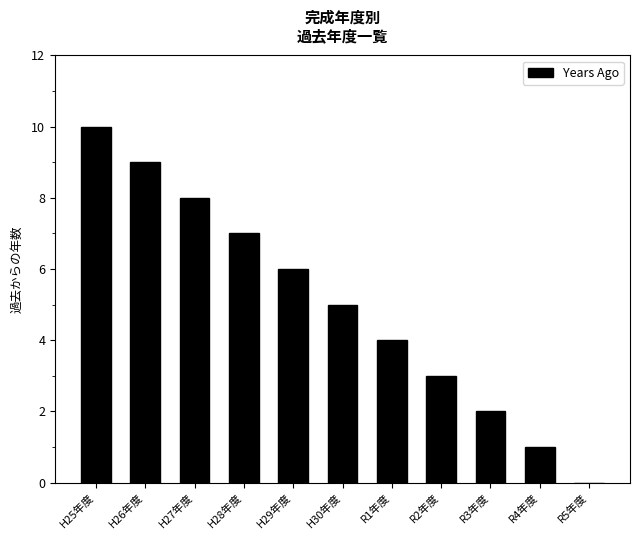

Reading left to right, extract all data points from this chart.

10	9	8	7	6	5	4	3	2	1	0